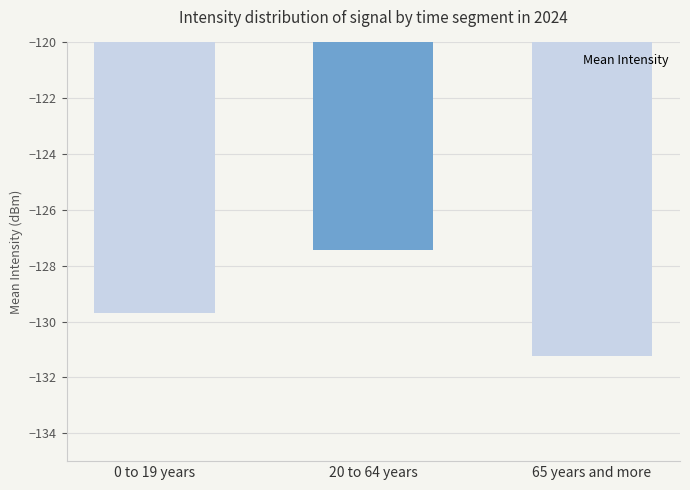

Between 65 years and more and 20 to 64 years, which is larger?

20 to 64 years